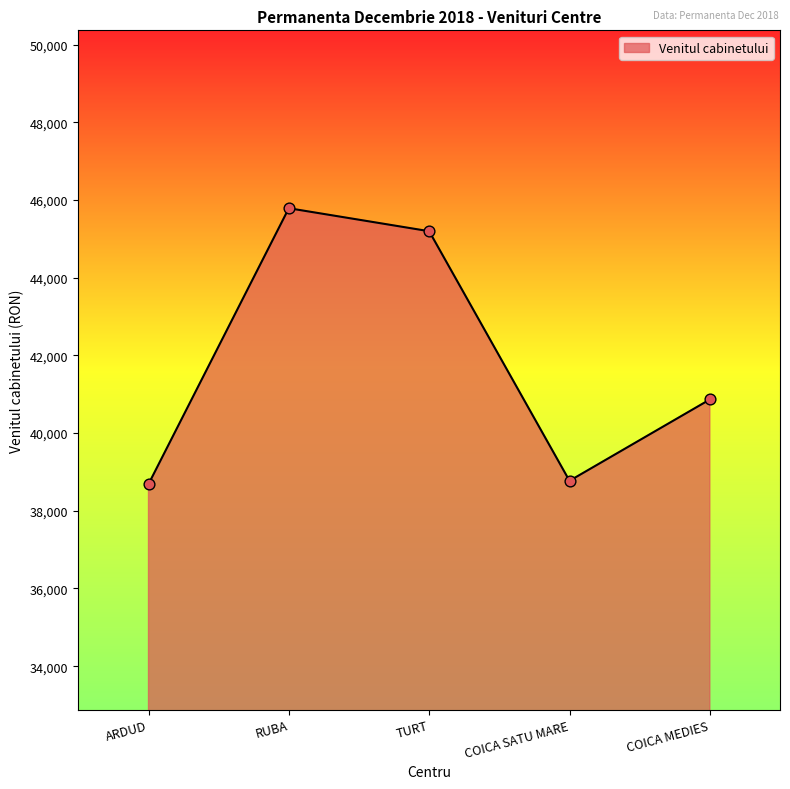

What is the change in value from TURT to COICA SATU MARE?

-6424.4